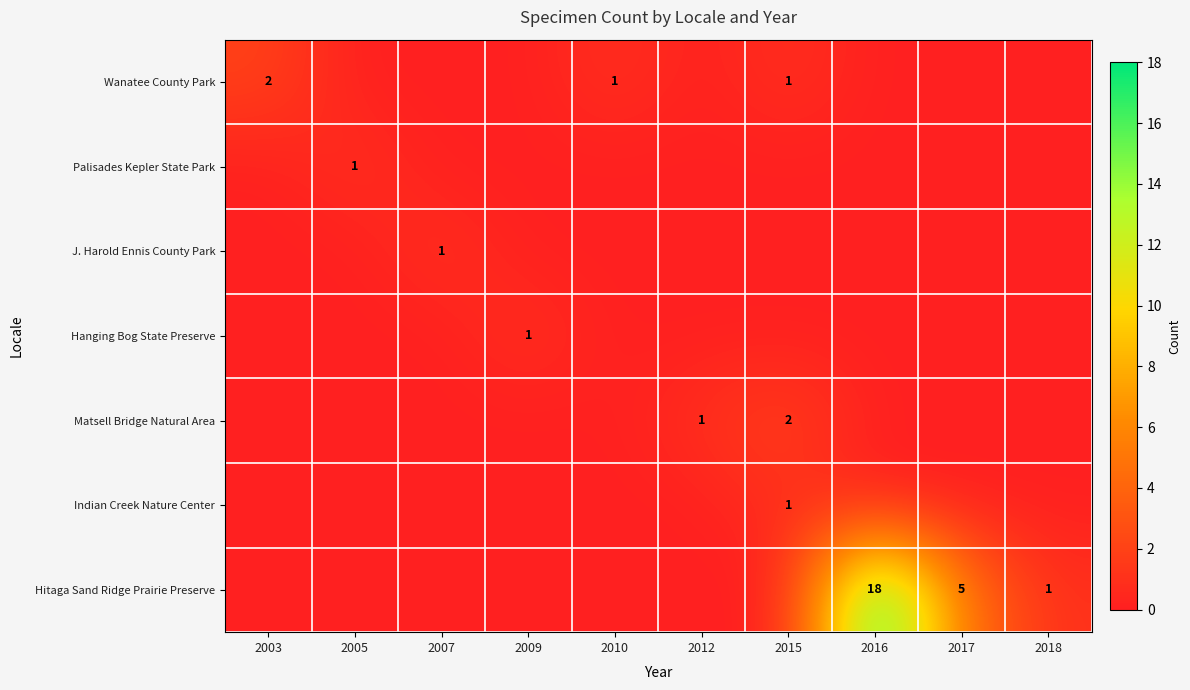

True or false: Hitaga Sand Ridge Prairie Preserve has a value of 10 at 2016.

False